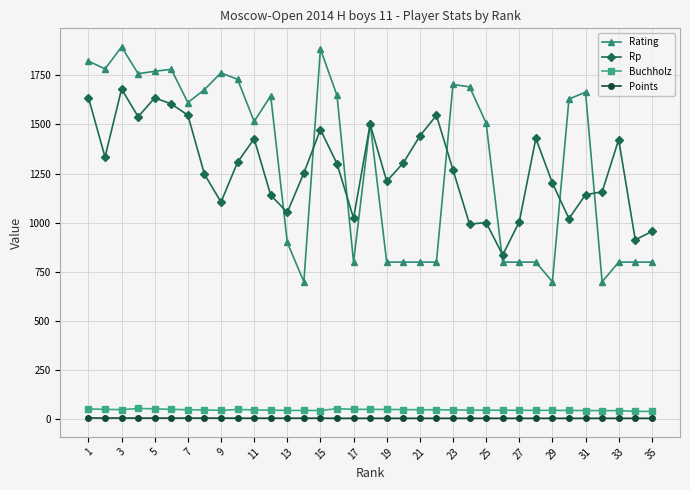

True or false: Rp has more than 2 interior local peaks.

True